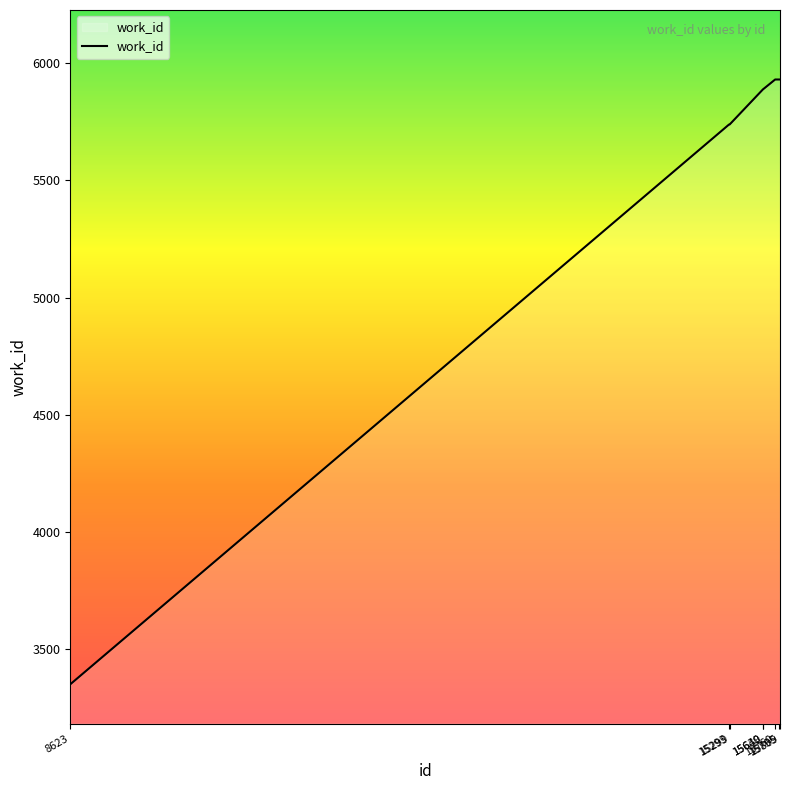

Count the number of categories in the chart.

8